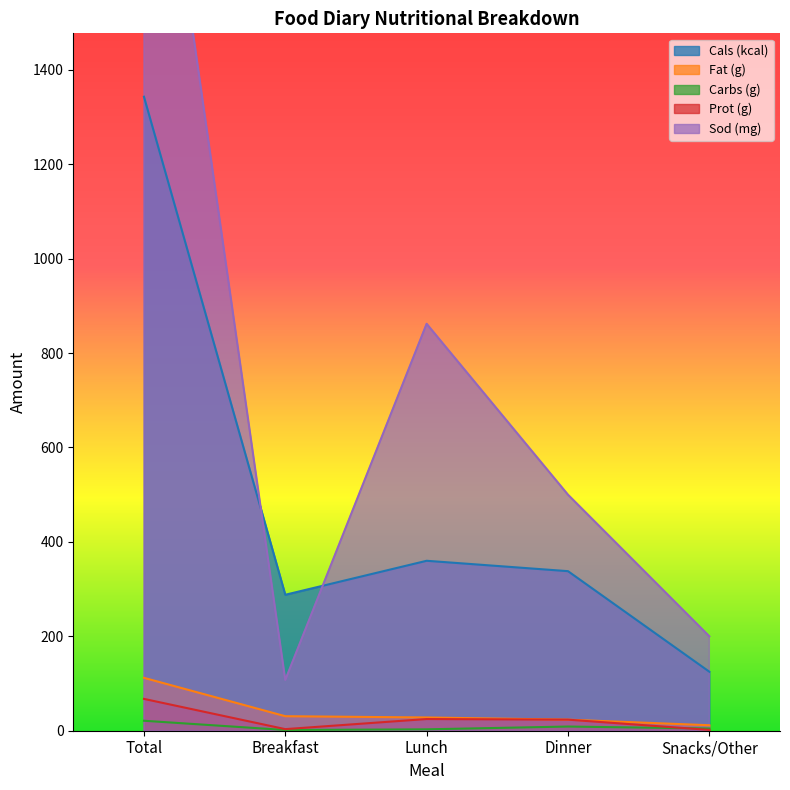

What is the value of the Cals (kcal) point at the 1st from the left?

1343.0